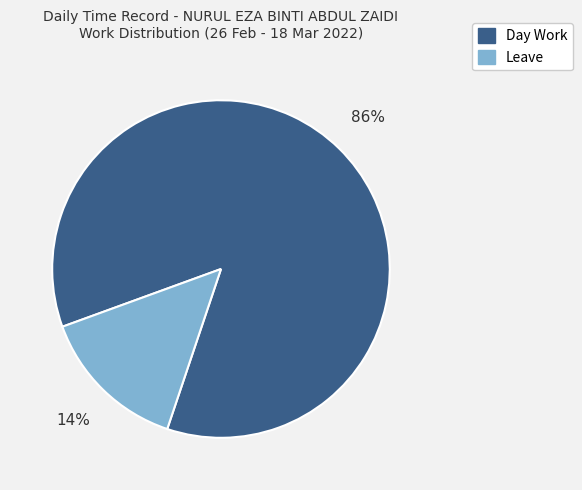

True or false: Day Work accounts for 86% of the total.

True